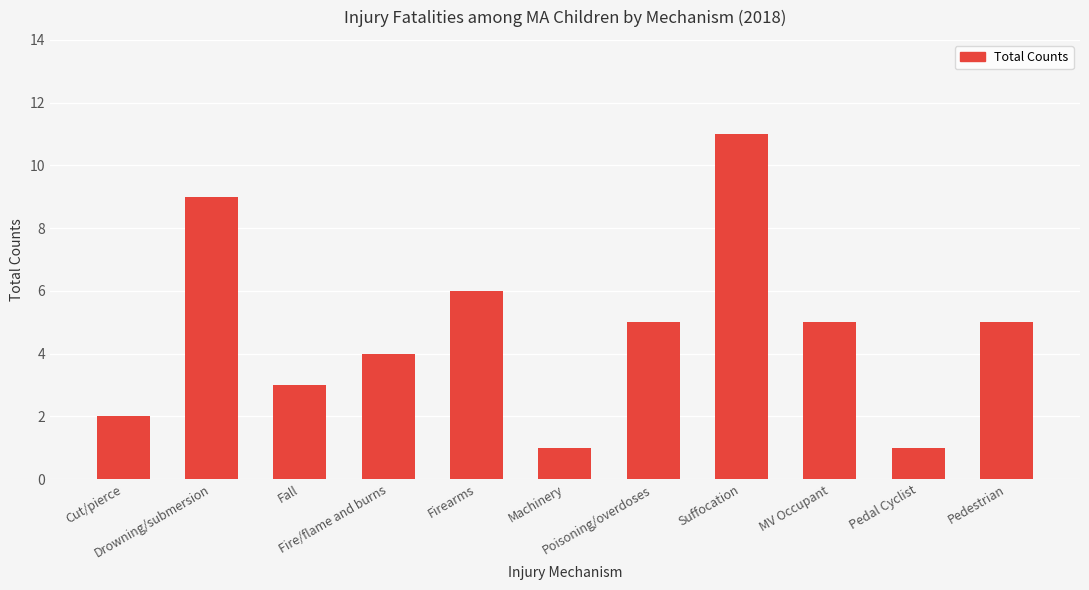

Where is the data nearest to the value 6?

Firearms